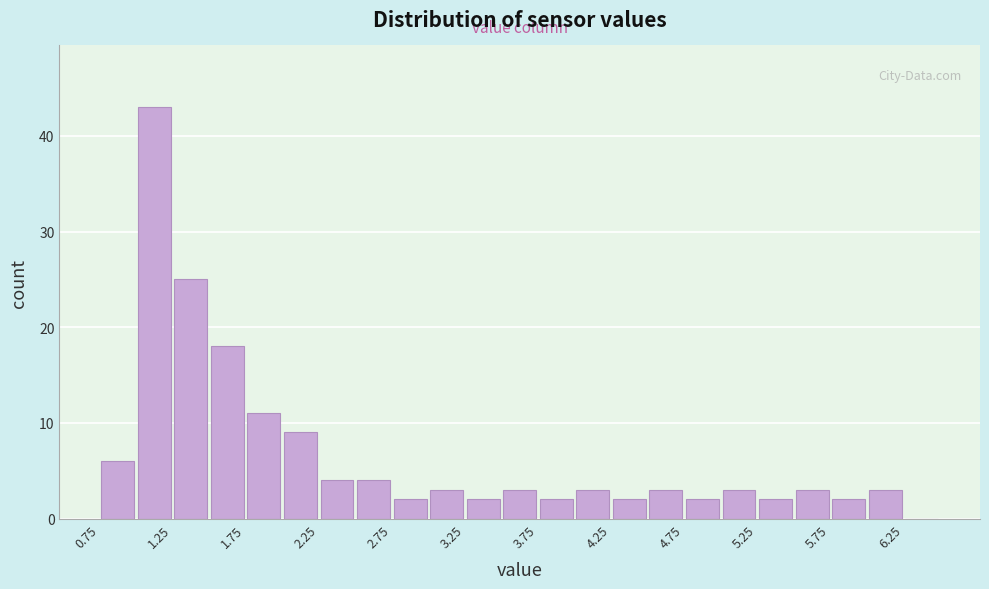

Reading left to right, list every bar in this chart as the range it spans on the x-axis followed by its height. The values are not printed on the chart, so give them approximately, as read against the axis.

0.75 to 1.00: 6
1.00 to 1.25: 43
1.25 to 1.50: 25
1.50 to 1.75: 18
1.75 to 2.00: 11
2.00 to 2.25: 9
2.25 to 2.50: 4
2.50 to 2.75: 4
2.75 to 3.00: 2
3.00 to 3.25: 3
3.25 to 3.50: 2
3.50 to 3.75: 3
3.75 to 4.00: 2
4.00 to 4.25: 3
4.25 to 4.50: 2
4.50 to 4.75: 3
4.75 to 5.00: 2
5.00 to 5.25: 3
5.25 to 5.50: 2
5.50 to 5.75: 3
5.75 to 6.00: 2
6.00 to 6.25: 3
6.25 to 6.50: 0